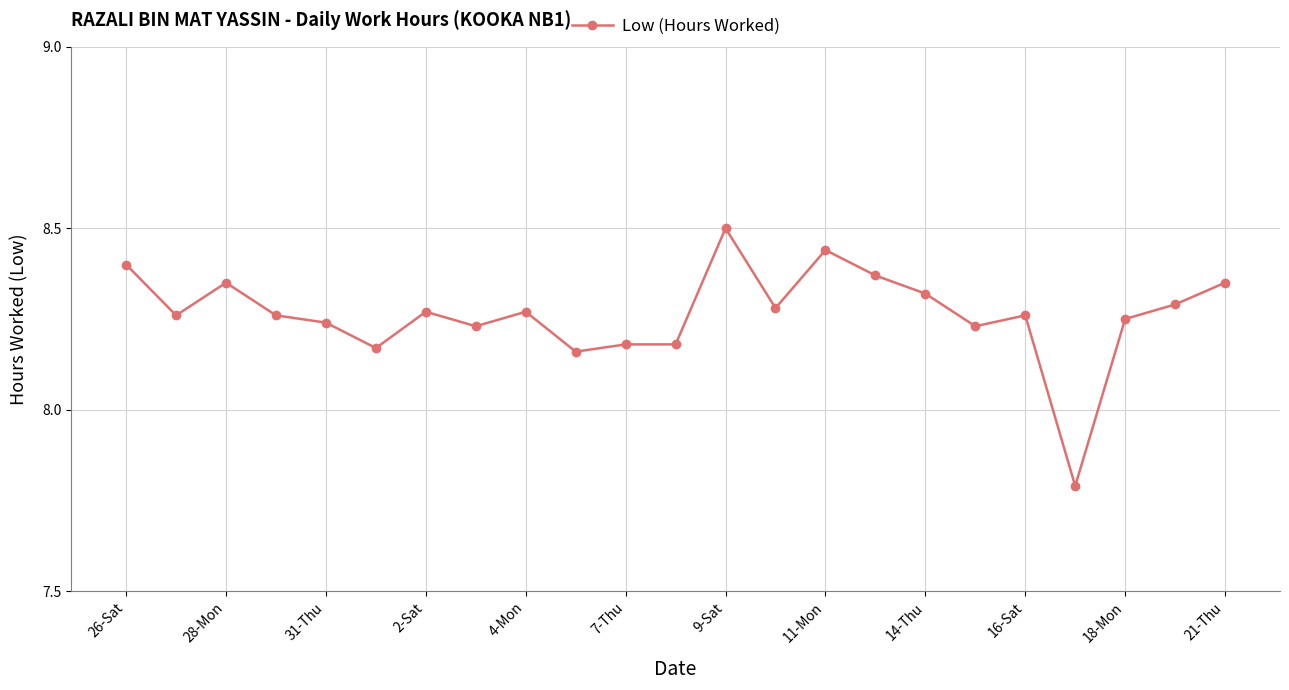

True or false: the data has more than 2 interior local peaks.

True